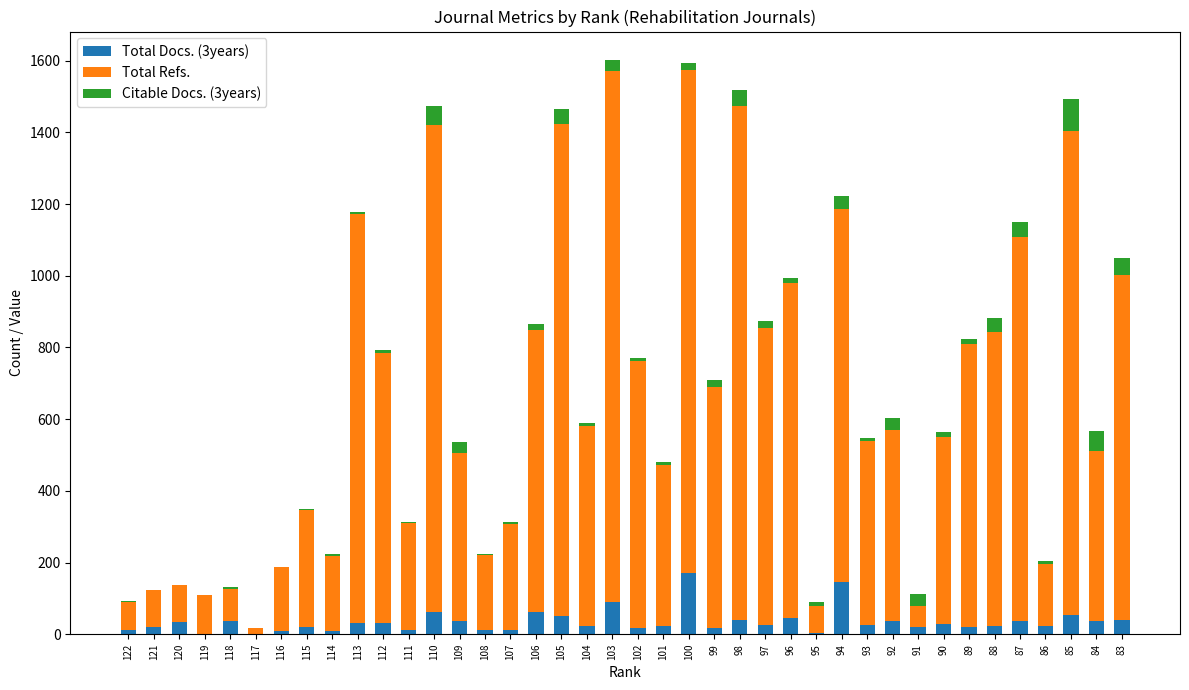

Between 120 and 109, which series saw the biggest shift?

Total Refs.